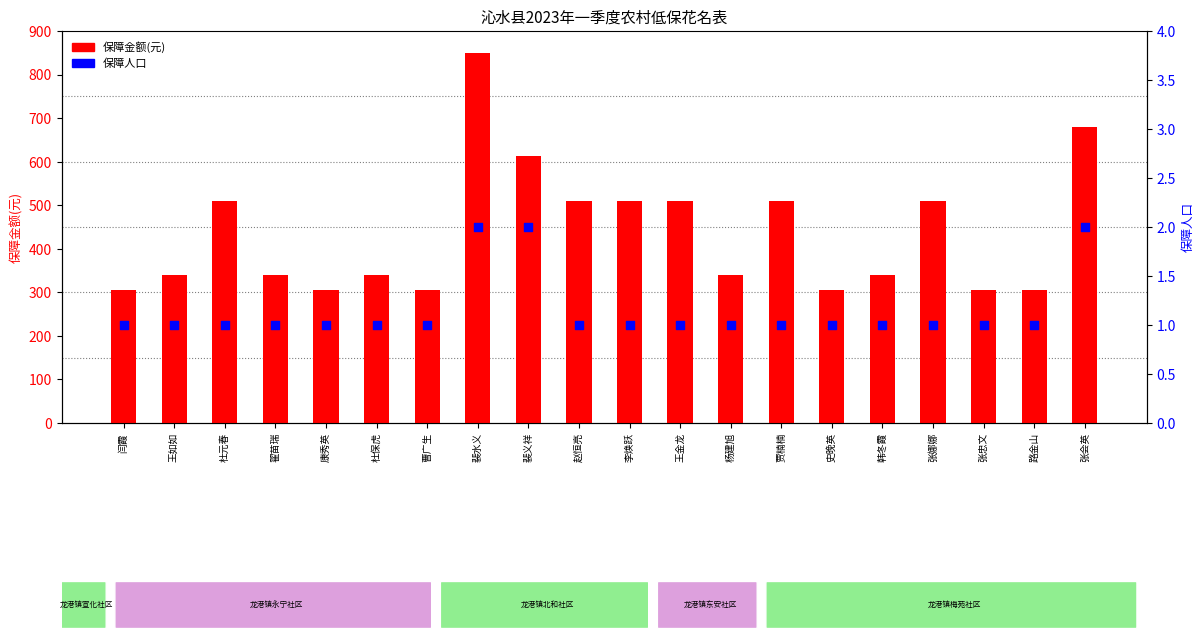

What is the total value across all series at 王如如?

341